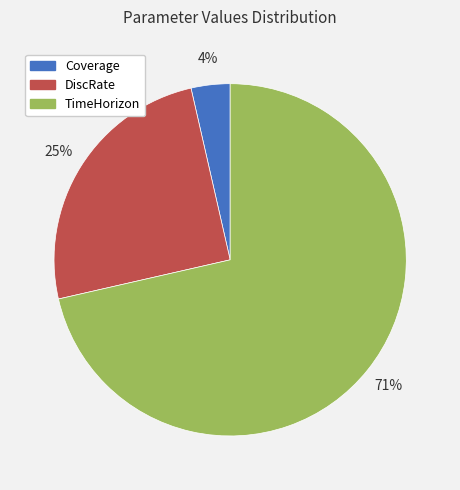

Which has a higher value, Coverage or TimeHorizon?

TimeHorizon